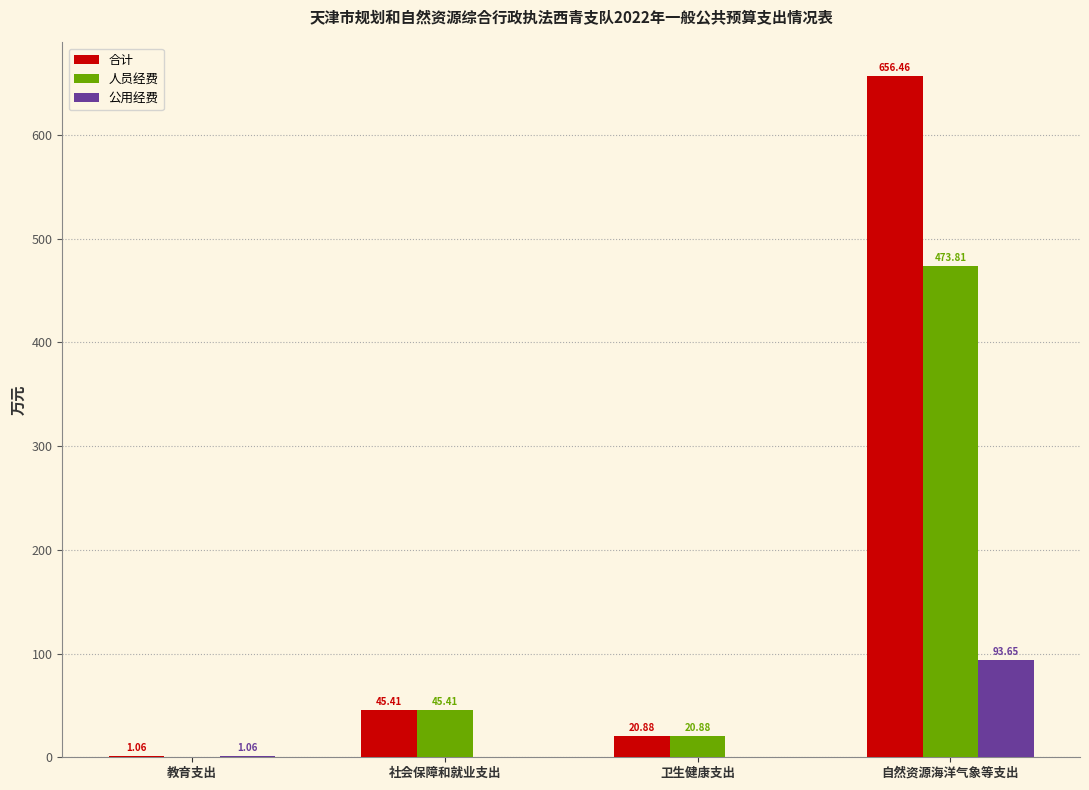

At which category is the sum across all series the highest?

自然资源海洋气象等支出